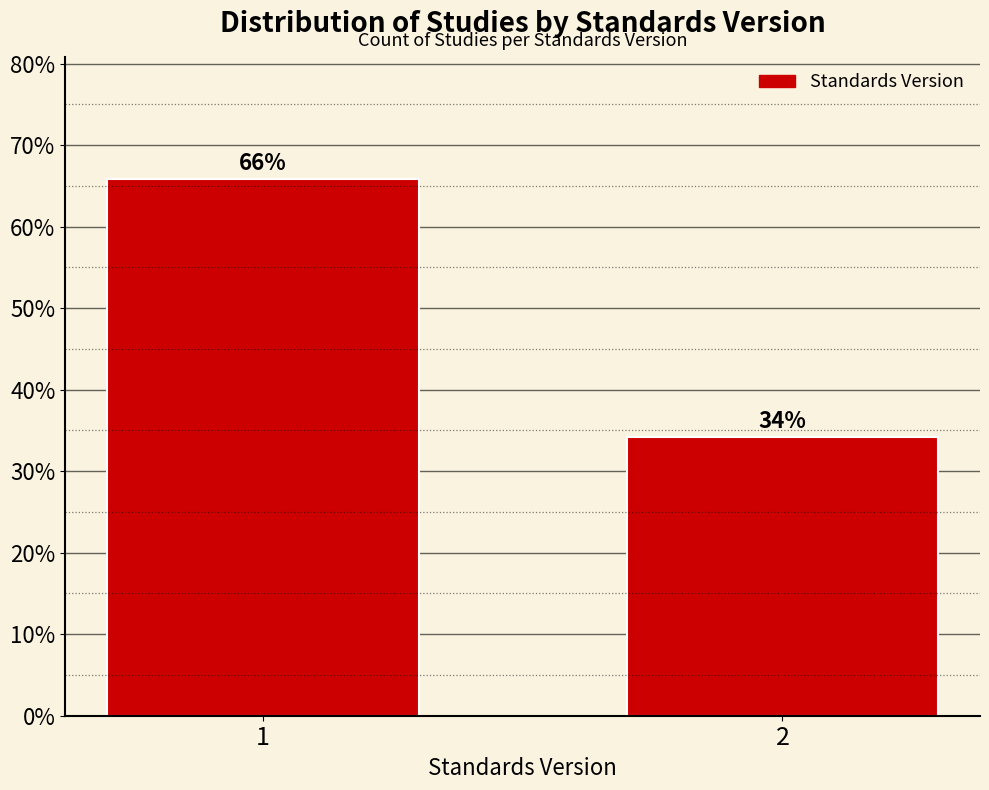

List the labels in order of value, smallest first.

2, 1